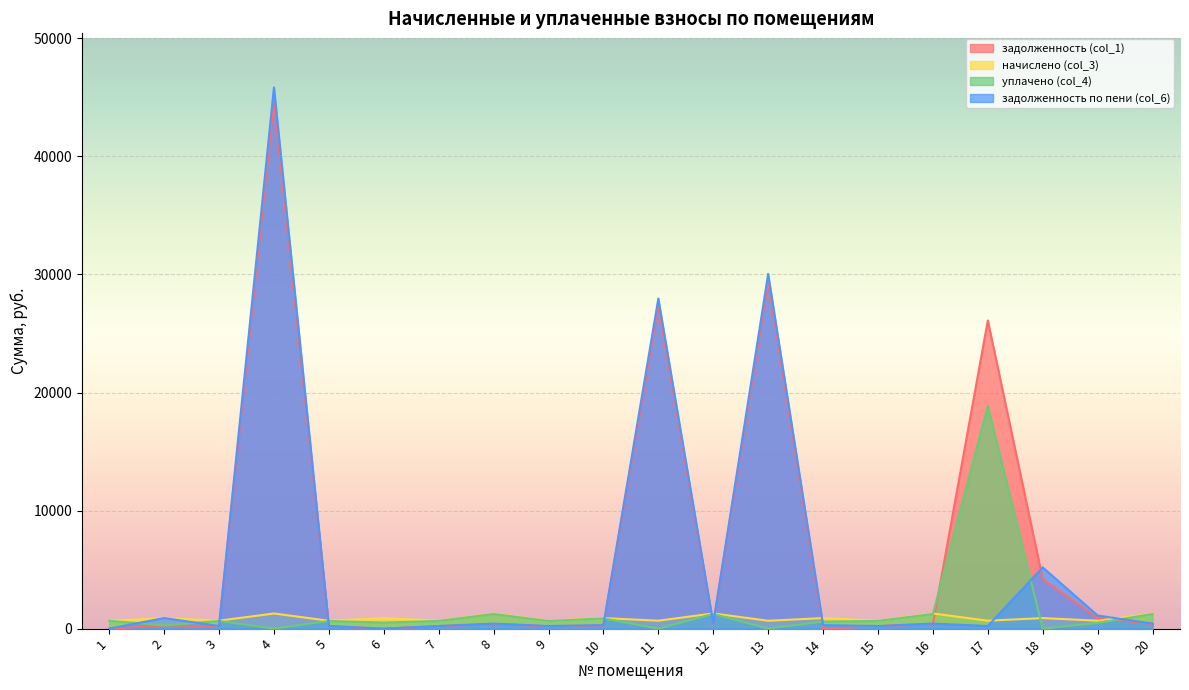

In задолженность (col_1), how many points are lower than both neighbors (excluding endpoints)?

5